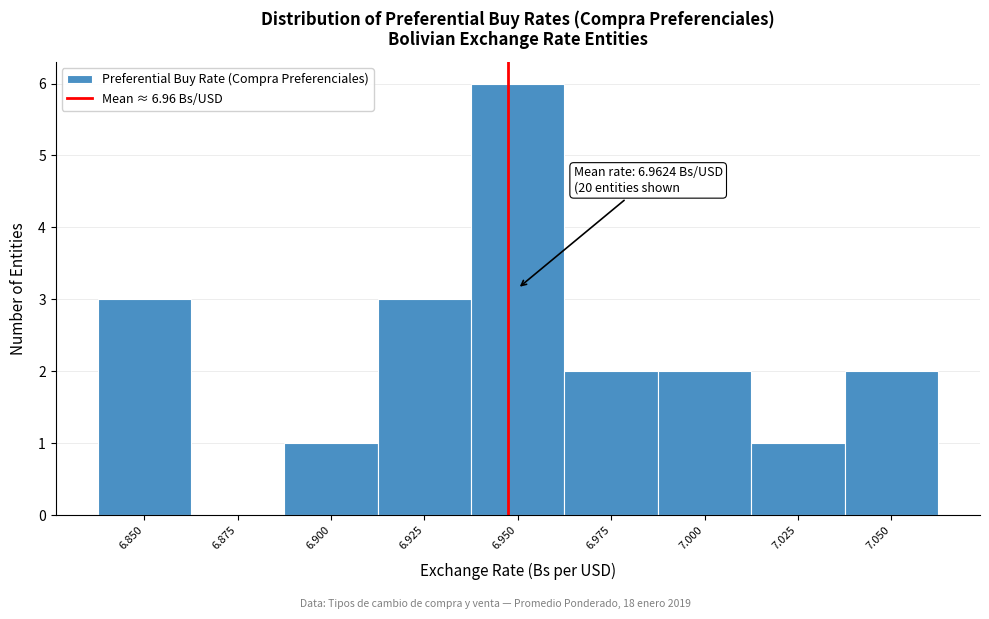

Reading left to right, what are all the values shown in this chart?

6.850=3	6.875=0	6.900=1	6.925=3	6.950=6	6.975=2	7.000=2	7.025=1	7.050=2